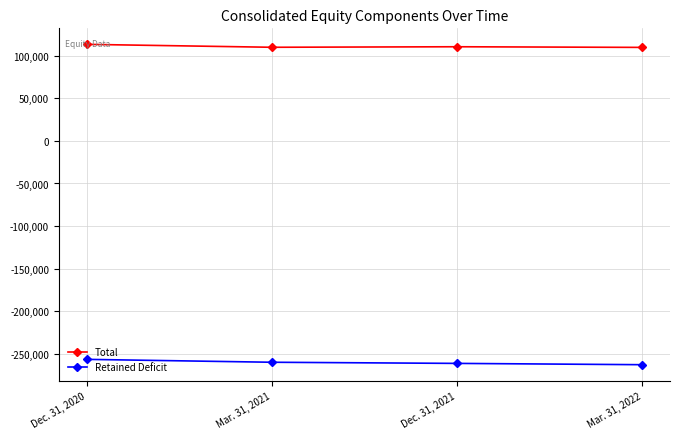

Rank the series at Dec. 31, 2021 from highest to lowest value.

Total, Retained Deficit